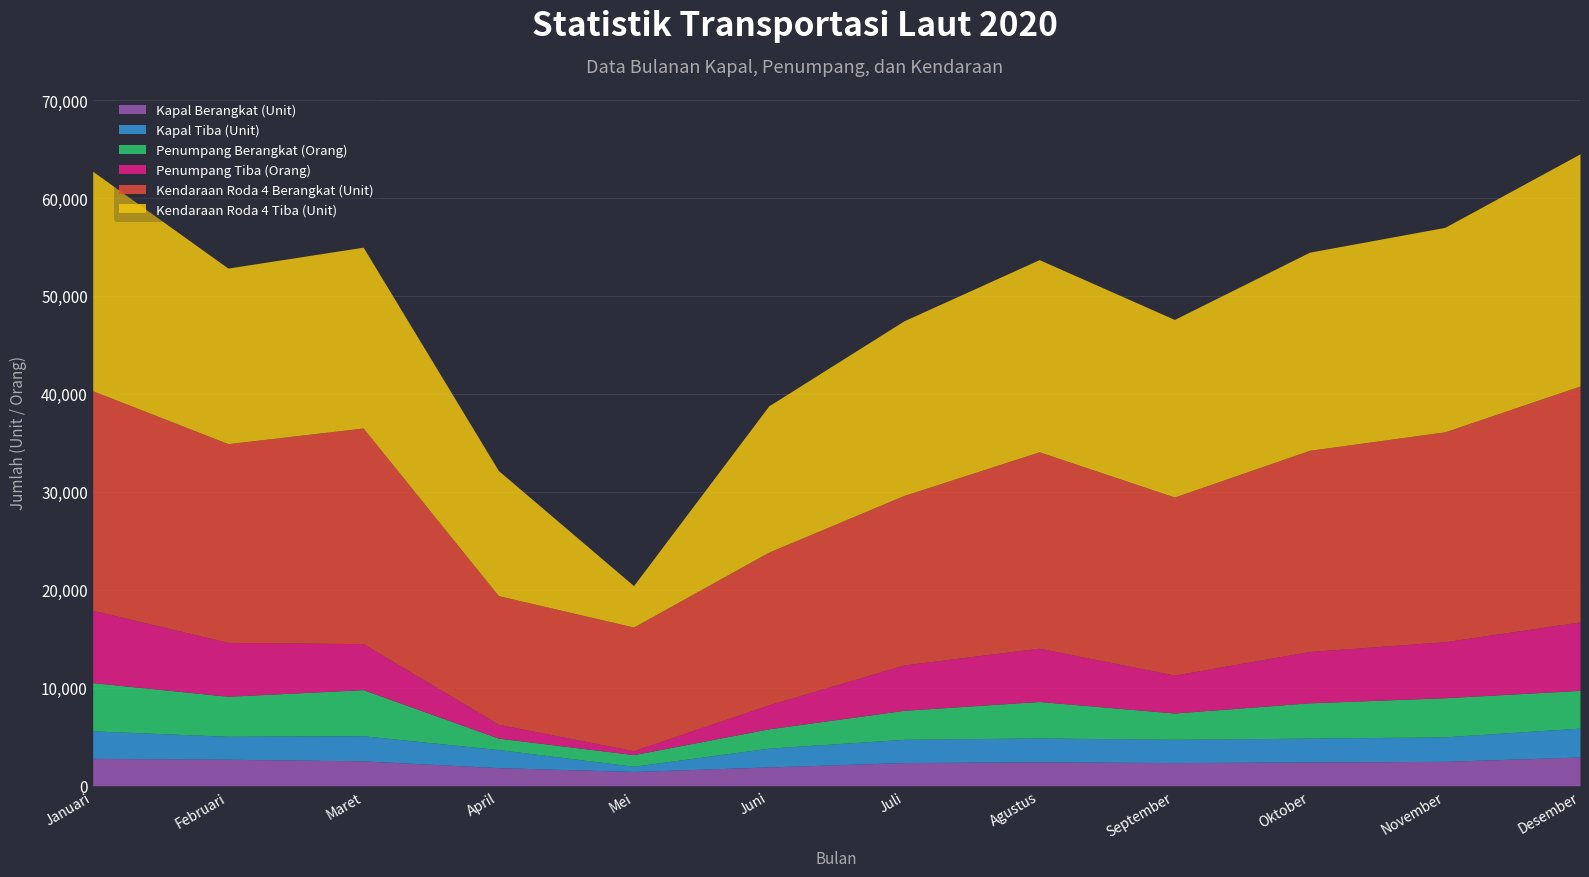

True or false: Penumpang Tiba (Orang) and Kendaraan Roda 4 Tiba (Unit) intersect in this chart.

False